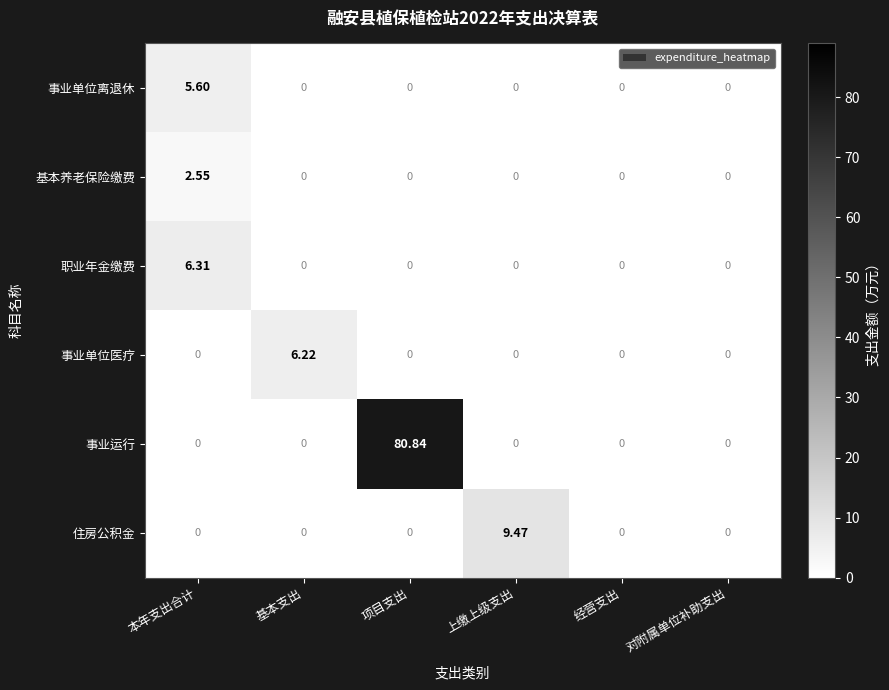

At which category is the sum across all series the highest?

项目支出